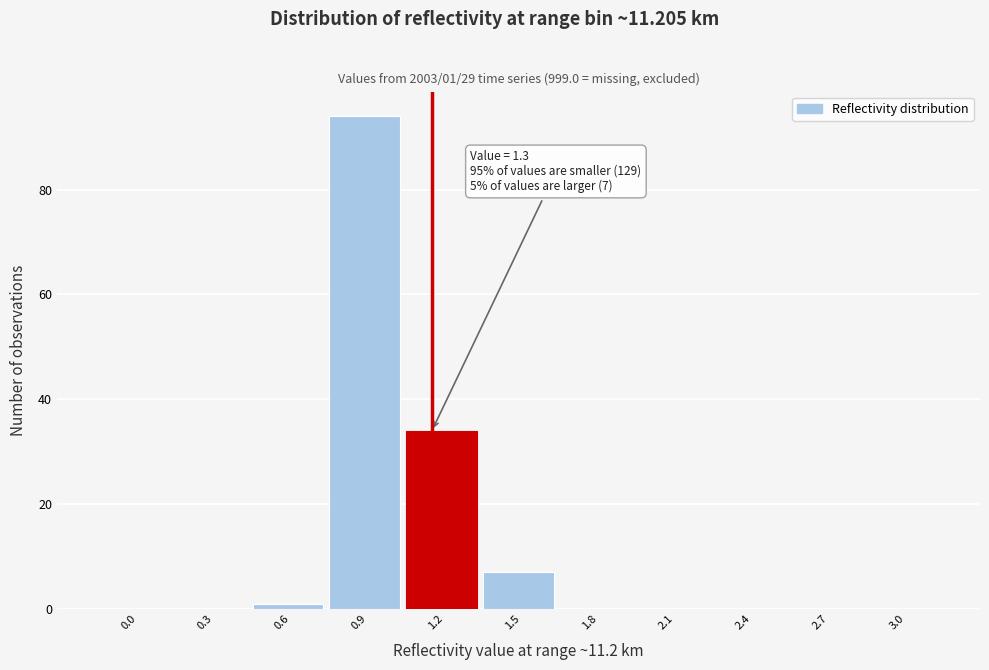

Reading right to left, list all the values displayed in this chart.

3.0=0	2.7=0	2.4=0	2.1=0	1.8=0	1.5=7	1.2=34	0.9=94	0.6=1	0.3=0	0.0=0